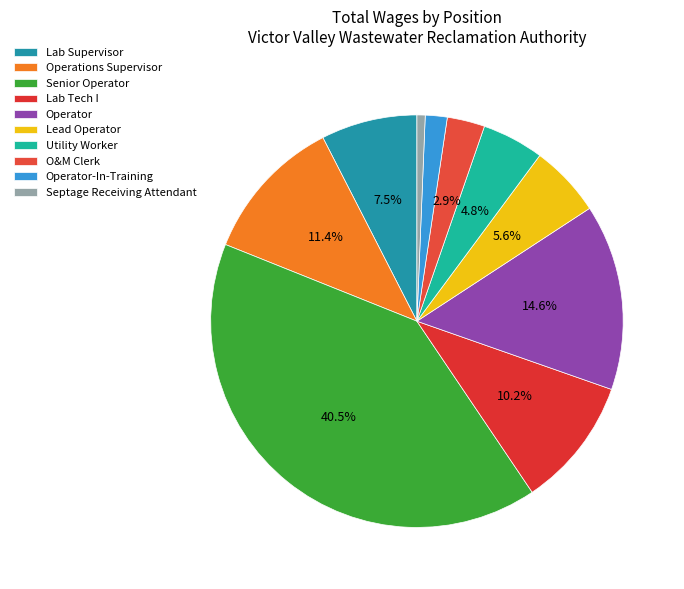

Rank the categories by value from highest to lowest.

Senior Operator, Operator, Operations Supervisor, Lab Tech I, Lab Supervisor, Lead Operator, Utility Worker, O&M Clerk, Operator-In-Training, Septage Receiving Attendant